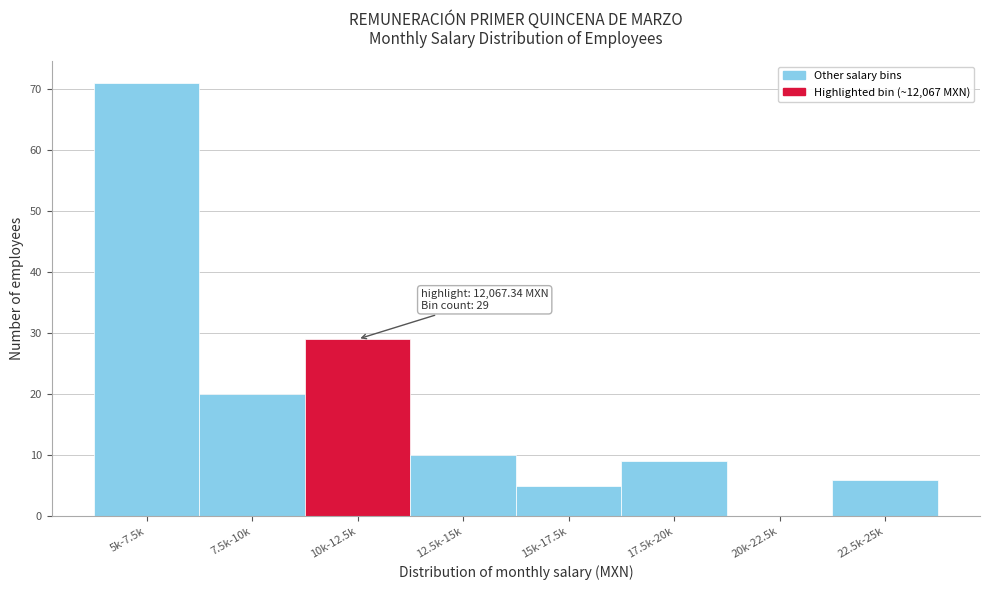

Reading left to right, transcribe all the data shown in this chart.

5k-7.5k=71	7.5k-10k=20	10k-12.5k=29	12.5k-15k=10	15k-17.5k=5	17.5k-20k=9	20k-22.5k=0	22.5k-25k=6